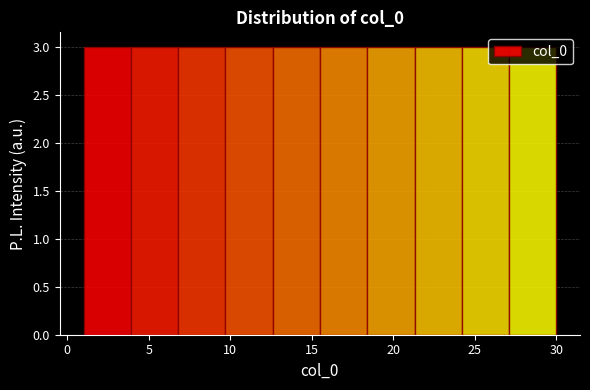

Reading left to right, transcribe this chart: for each bar, give the range it covers on the x-axis and its height. Neither the bar edges nor the heights are printed on the chart, so give them approximately, as read against the axes.

1.0 to 3.9: 3
3.9 to 6.8: 3
6.8 to 9.7: 3
9.7 to 12.6: 3
12.6 to 15.5: 3
15.5 to 18.4: 3
18.4 to 21.3: 3
21.3 to 24.2: 3
24.2 to 27.1: 3
27.1 to 30.0: 3